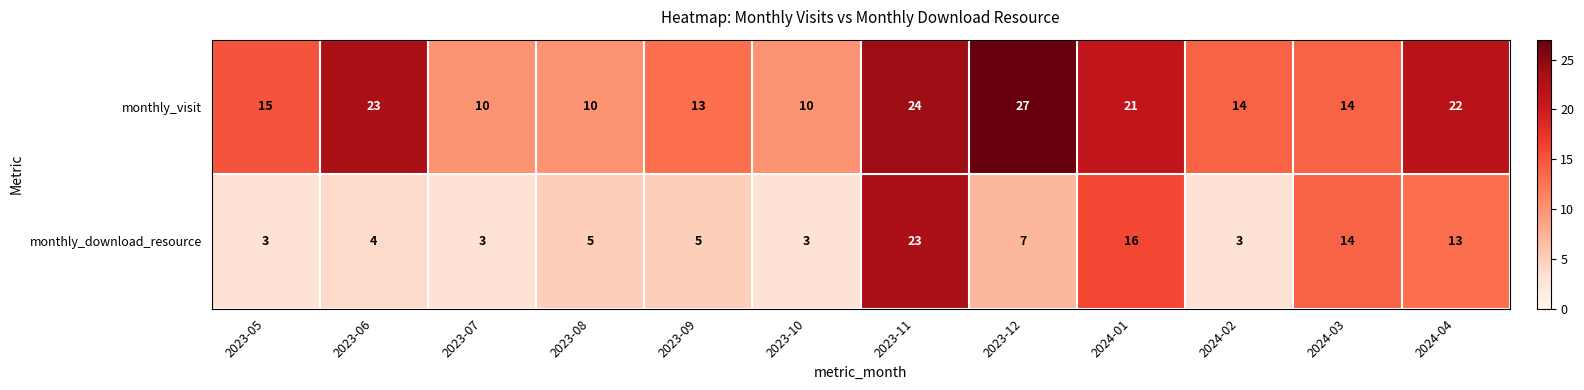

What is the total value across all series at 2023-12?

34